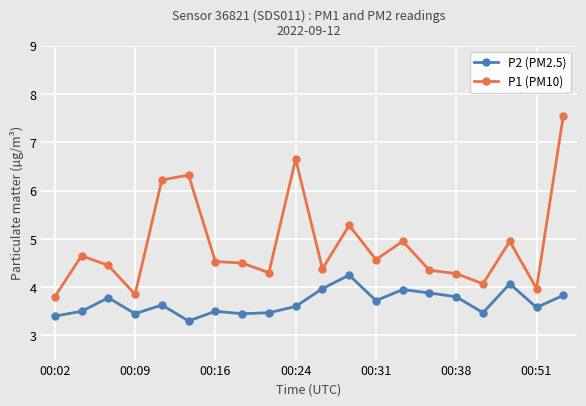

What is the average value of the P2 (PM2.5) series?

3.7